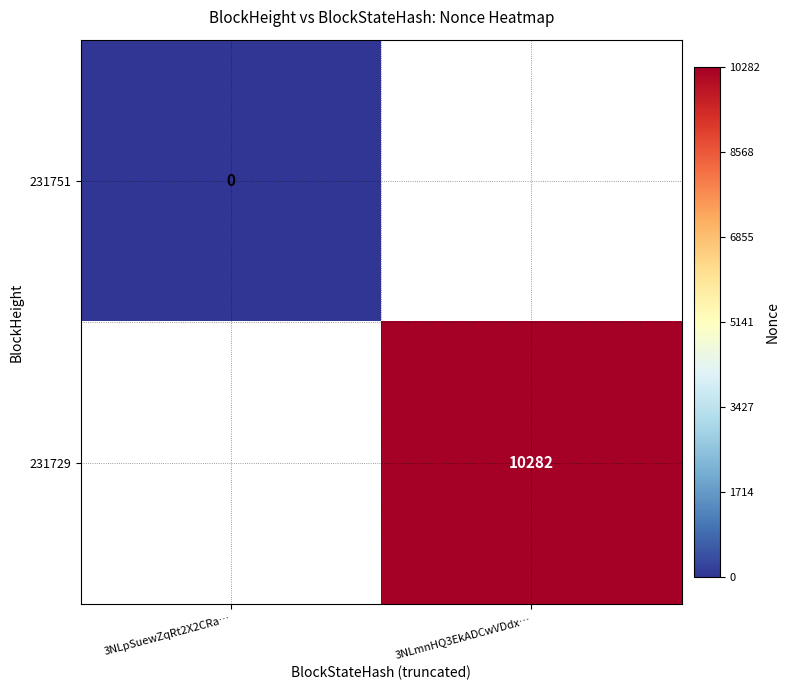

At how many categories does at least one series exceed 7652?

1